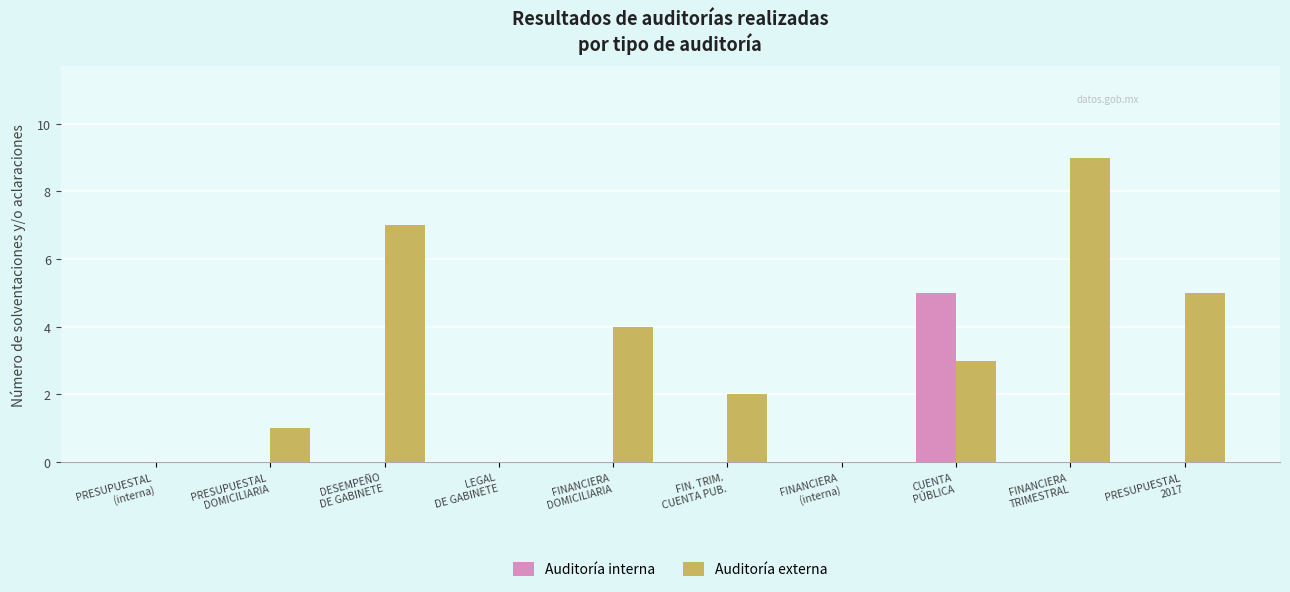

Which series has the widest spread of values?

Auditoría externa